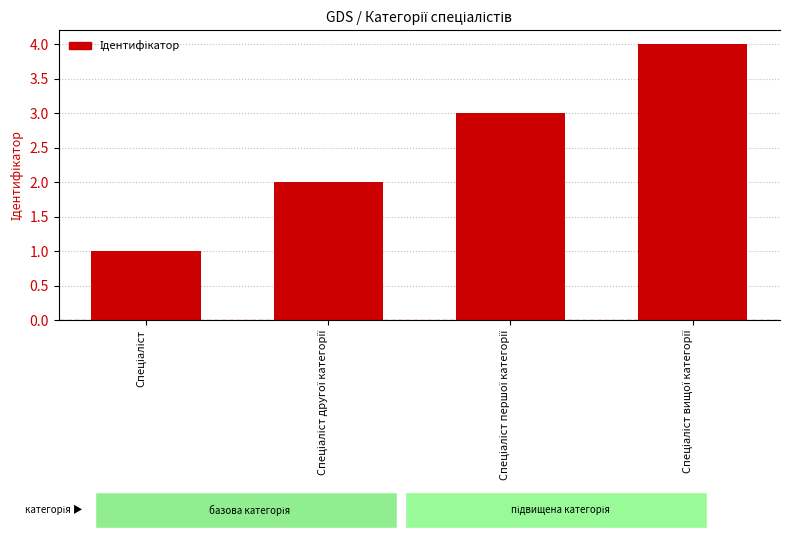

The chart shows a value of 1 at Спеціаліст. True or false?

False